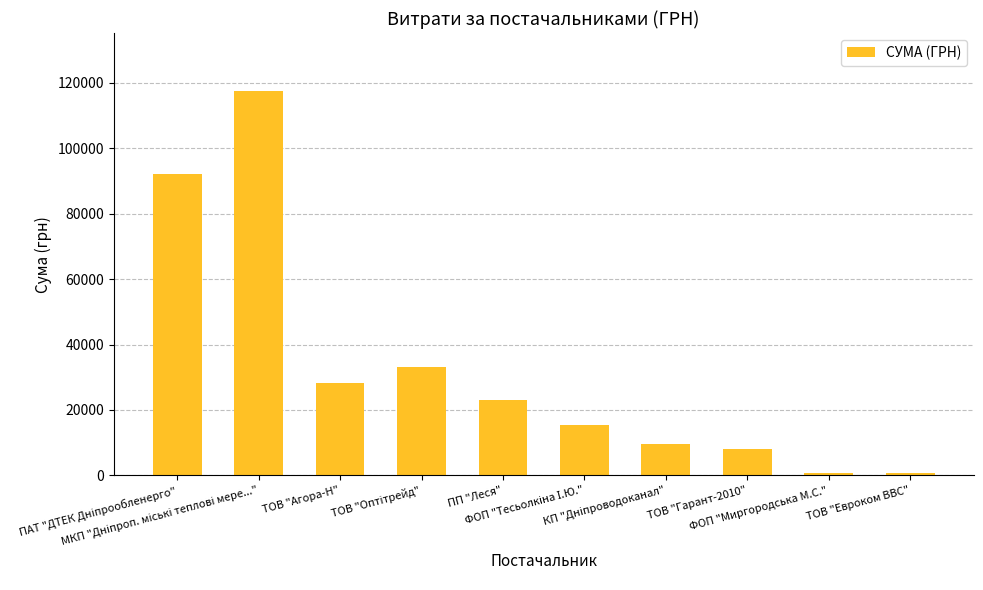

How many distinct data groups are displayed?

1